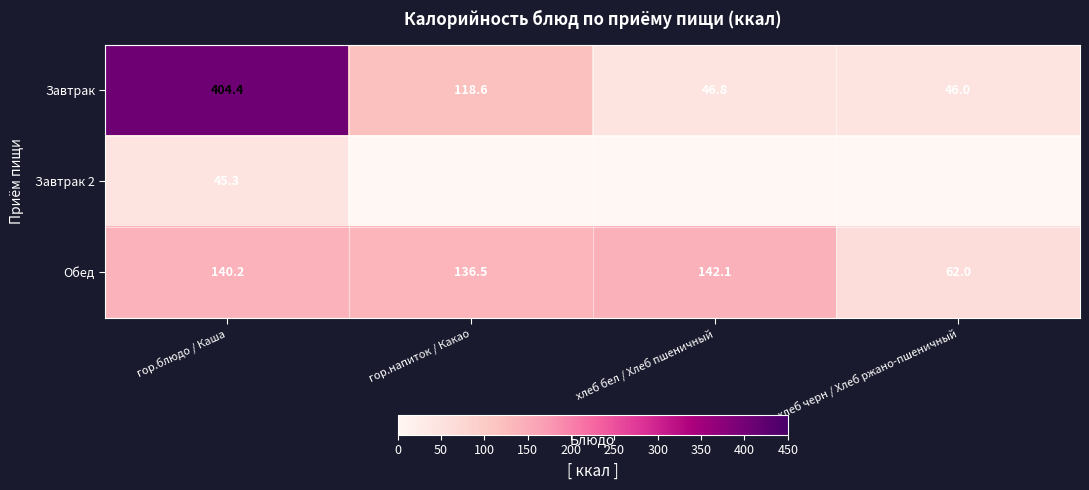

The Обед series shows 136.5 at гор.напиток / Какао. True or false?

True